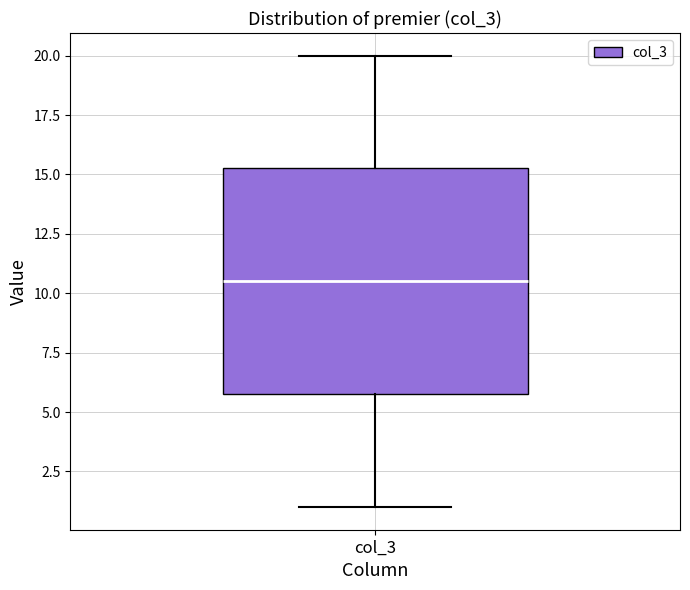

Transcribe this box plot: give where the median line is, the range the box spans, and where the two whiskers end, as read against the y-axis. The values are not printed on the chart, so give them approximately, as read against the axis.

median 10.5, box 6.0 to 15.5, whiskers 1.0 to 20.0